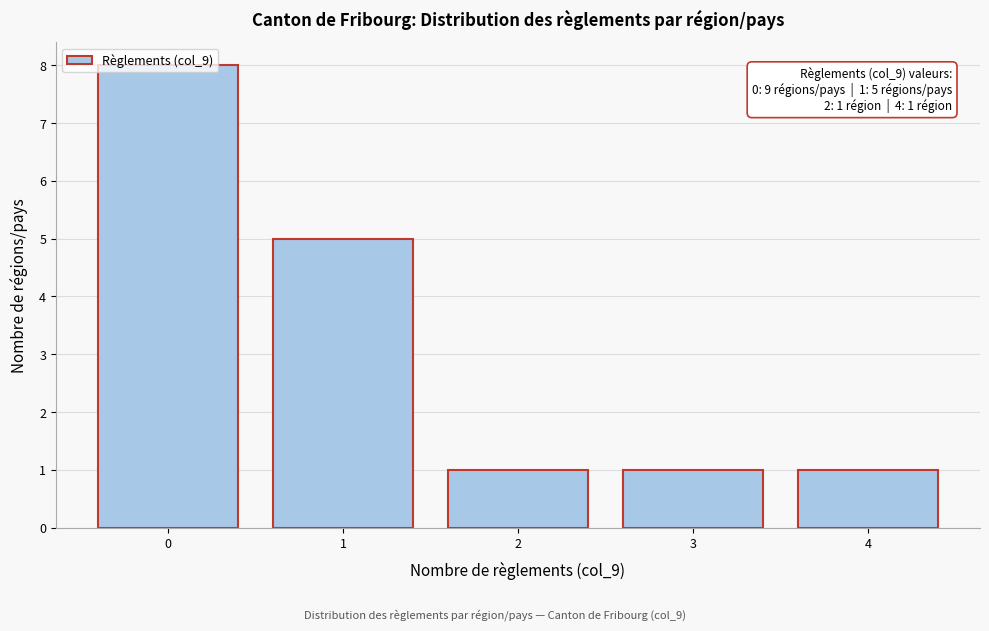

What is the maximum value shown in the chart?

8